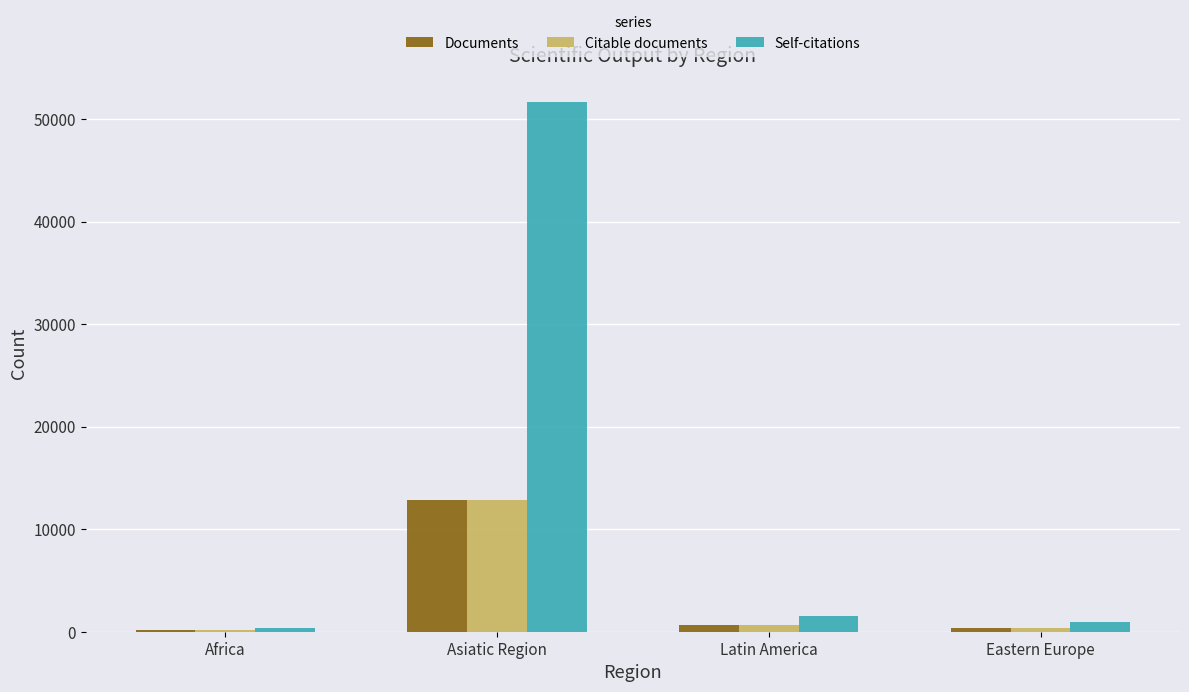

Which series has the largest total across all categories?

Self-citations